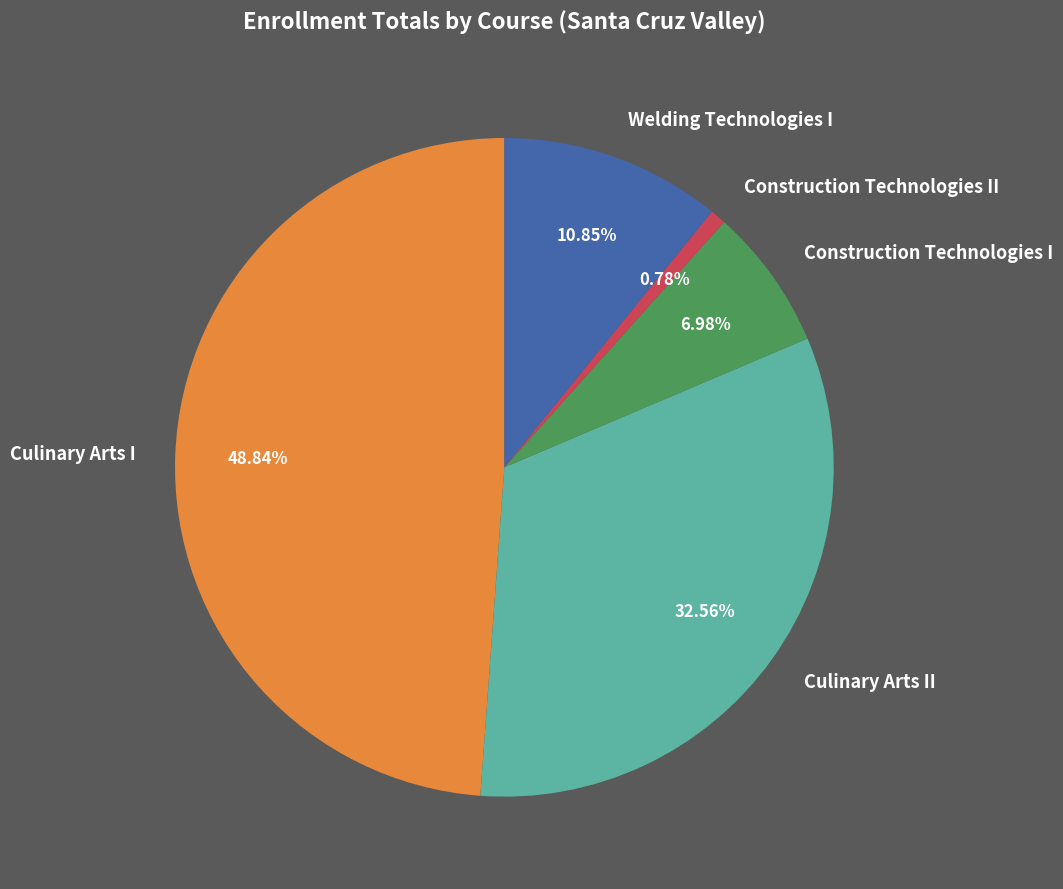

Is the sum of Welding Technologies I and Culinary Arts I greater than half?

Yes